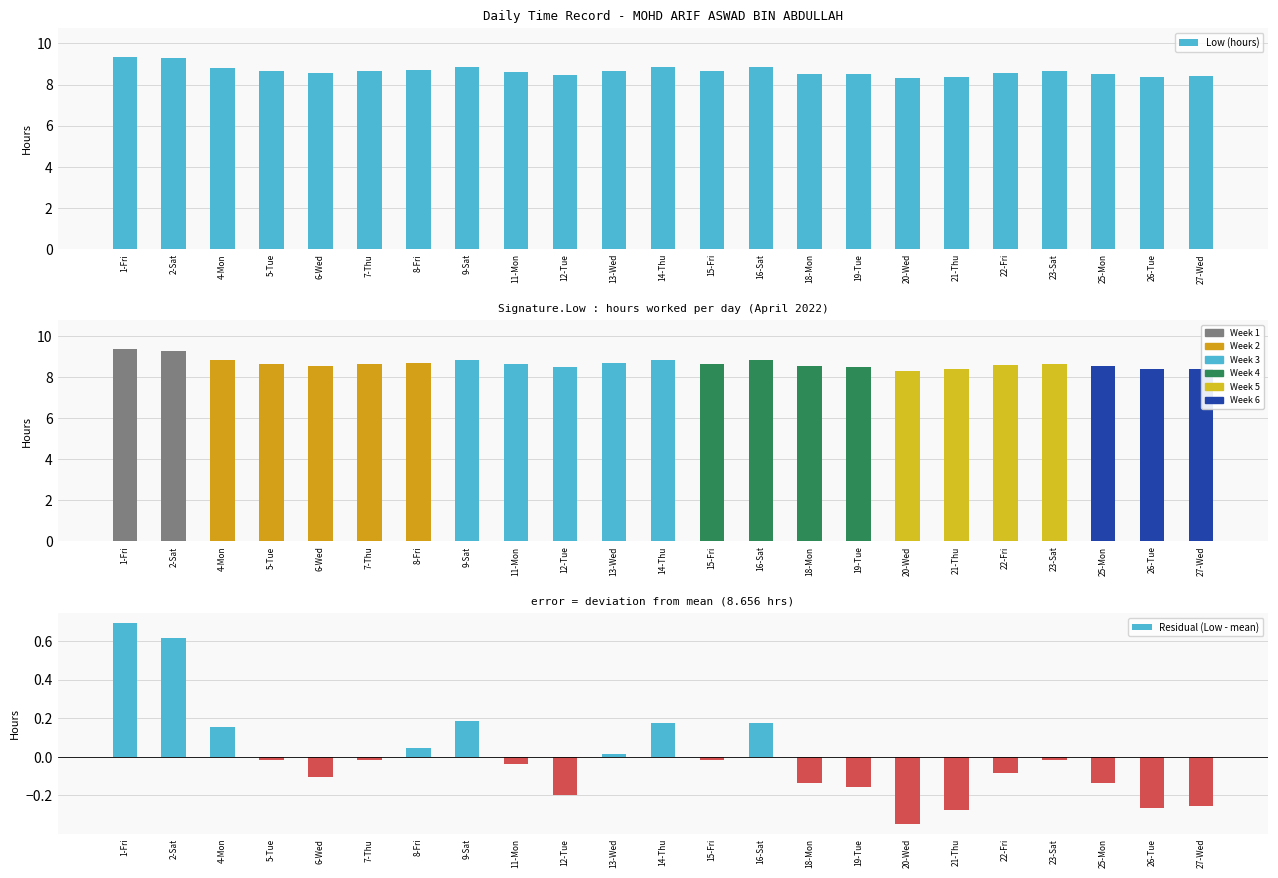

How many values in Residual (Low - mean) are above zero?

8